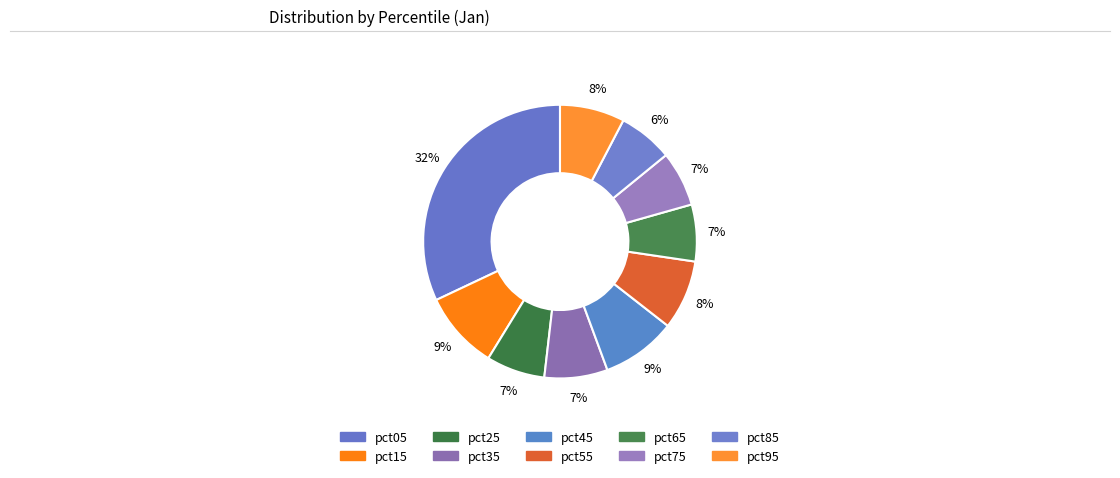

Rank the categories by value from lowest to highest.

pct85, pct75, pct65, pct25, pct35, pct95, pct55, pct45, pct15, pct05